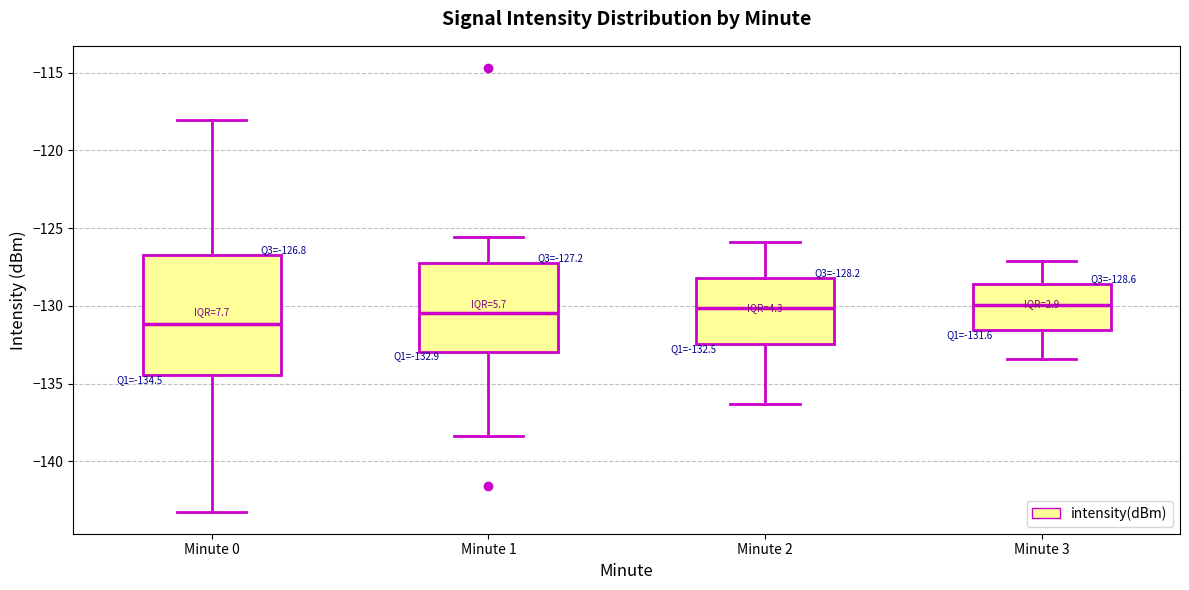

Comparing the boxes themselves (not the whiskers), which one is the tallest?

Minute 0